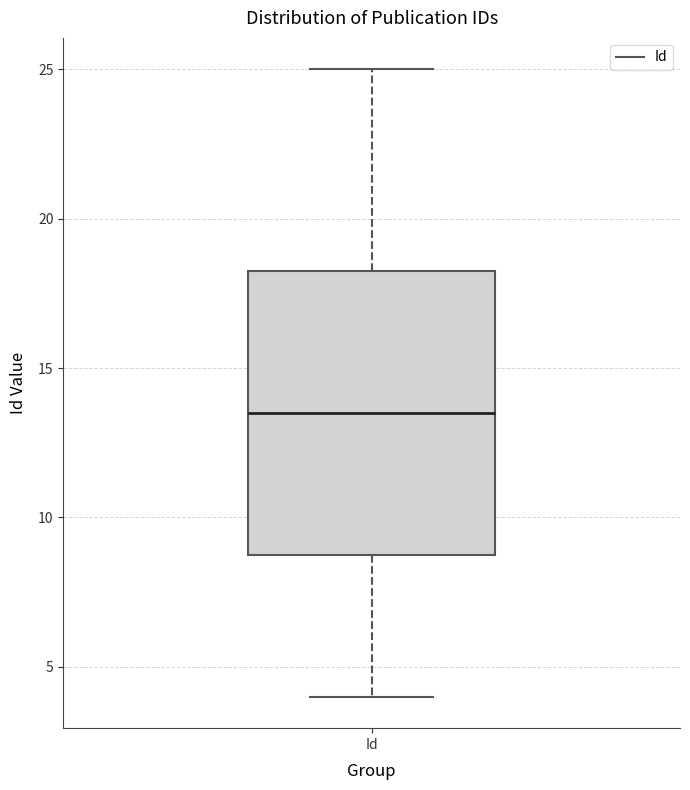

Transcribe this box plot: give where the median line is, the range the box spans, and where the two whiskers end, as read against the y-axis. The values are not printed on the chart, so give them approximately, as read against the axis.

median 13.5, box 9.0 to 18.5, whiskers 4.0 to 25.0